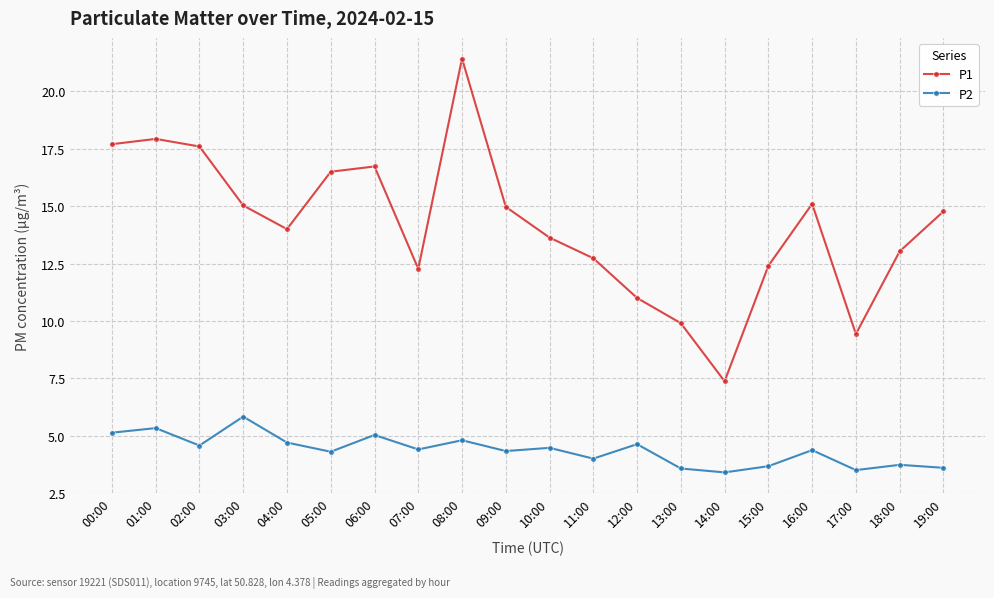

What is the value of the P2 point at the 6th from the left?

4.3